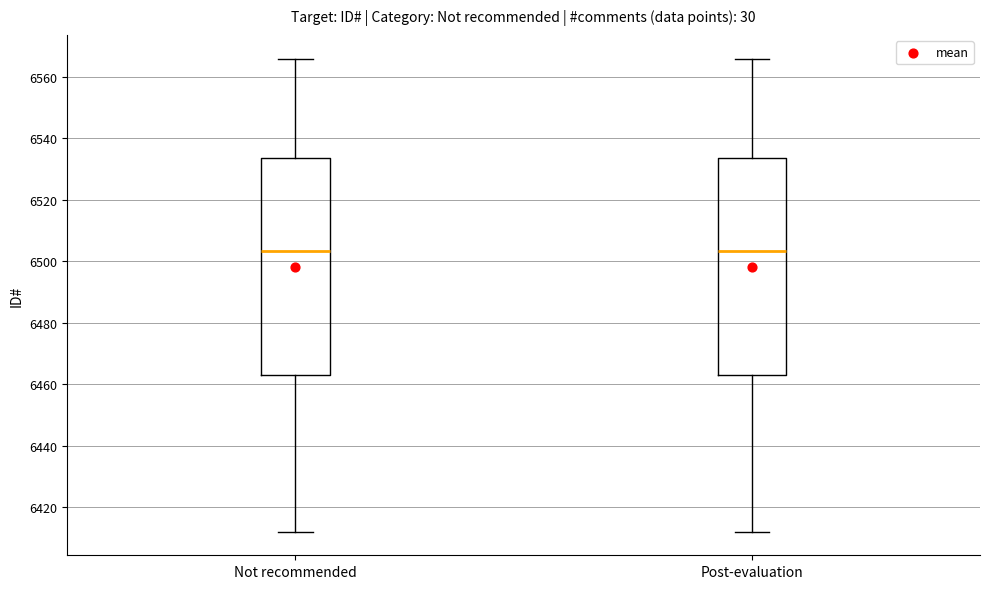

Reading left to right, transcribe this box plot: for each box, give where its median line is, the range the box spans, and where its two whiskers end, as read against the y-axis. The values are not printed on the chart, so give them approximately, as read against the axis.

Not recommended: median 6504, box 6464 to 6534, whiskers 6412 to 6566
Post-evaluation: median 6504, box 6464 to 6534, whiskers 6412 to 6566